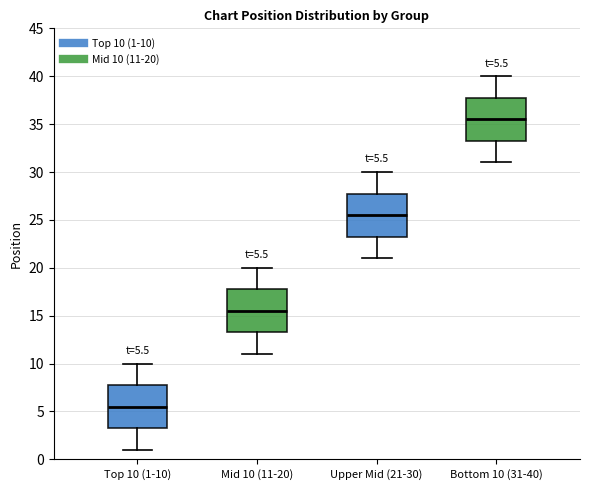

Which box's median line is the highest?

Bottom 10 (31-40)